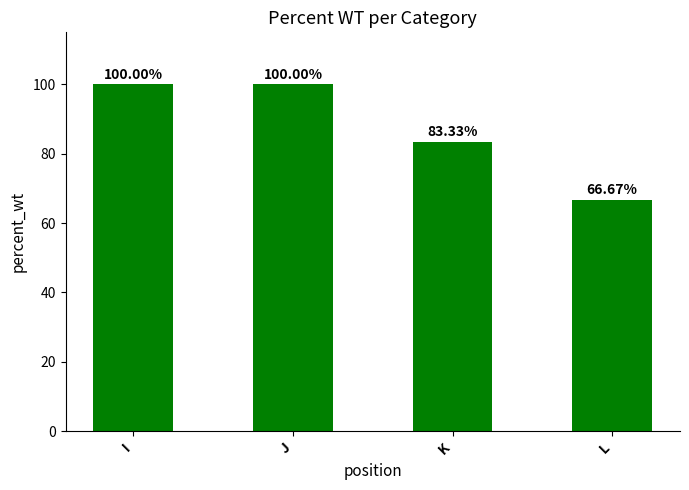

Where is the data nearest to the value 83?

K